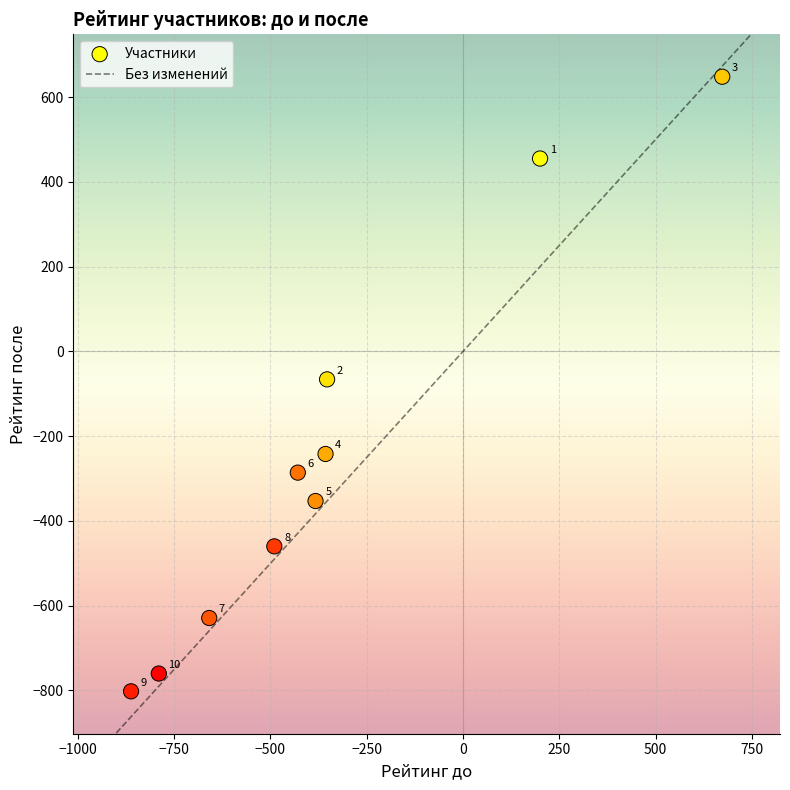

What is the average X value?

-345